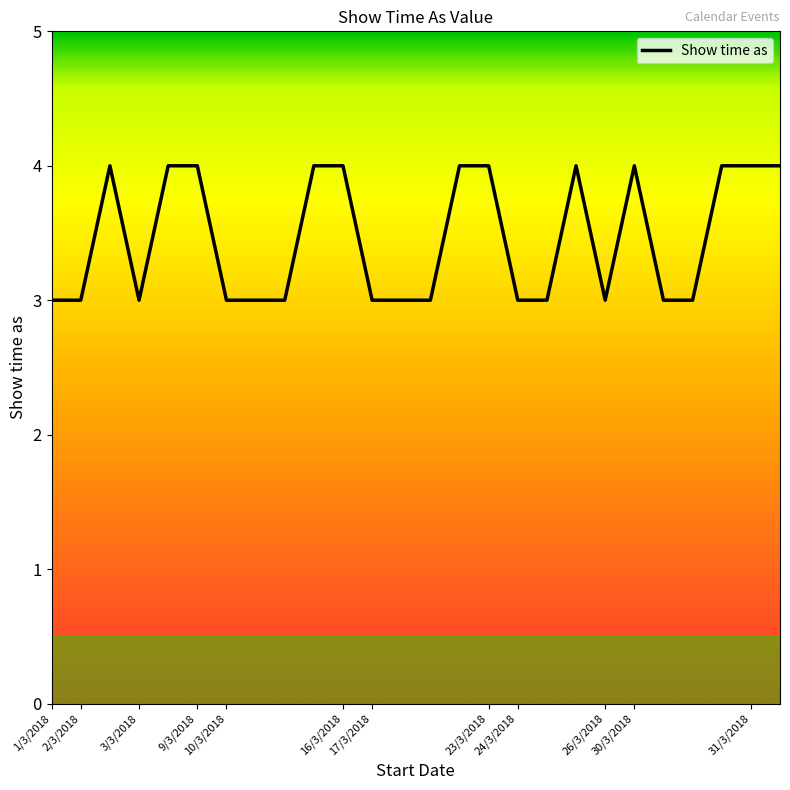

What is the minimum value shown in the chart?

3